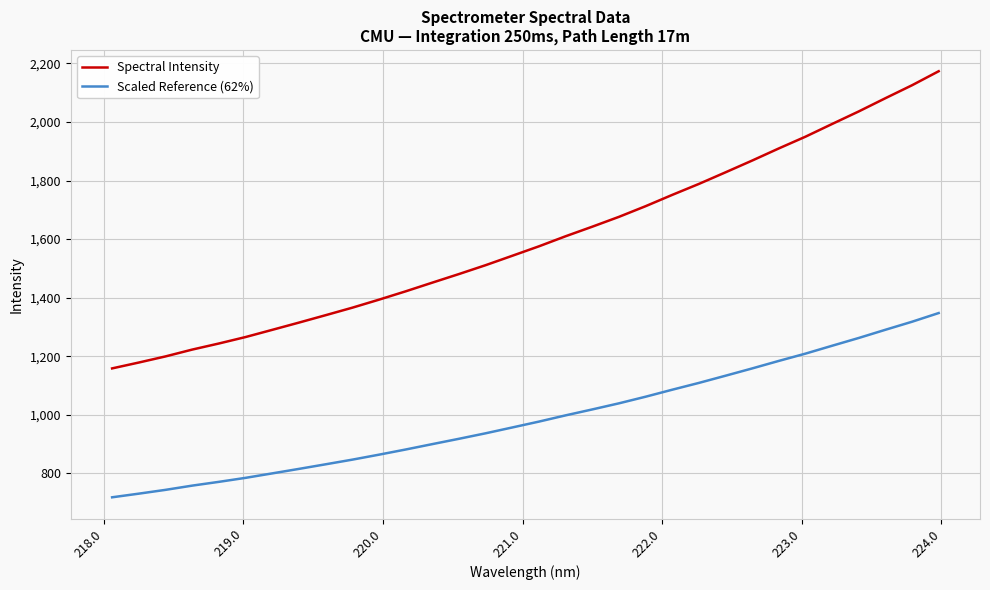

What is the highest value of the Scaled Reference (62%) series?

1347.4